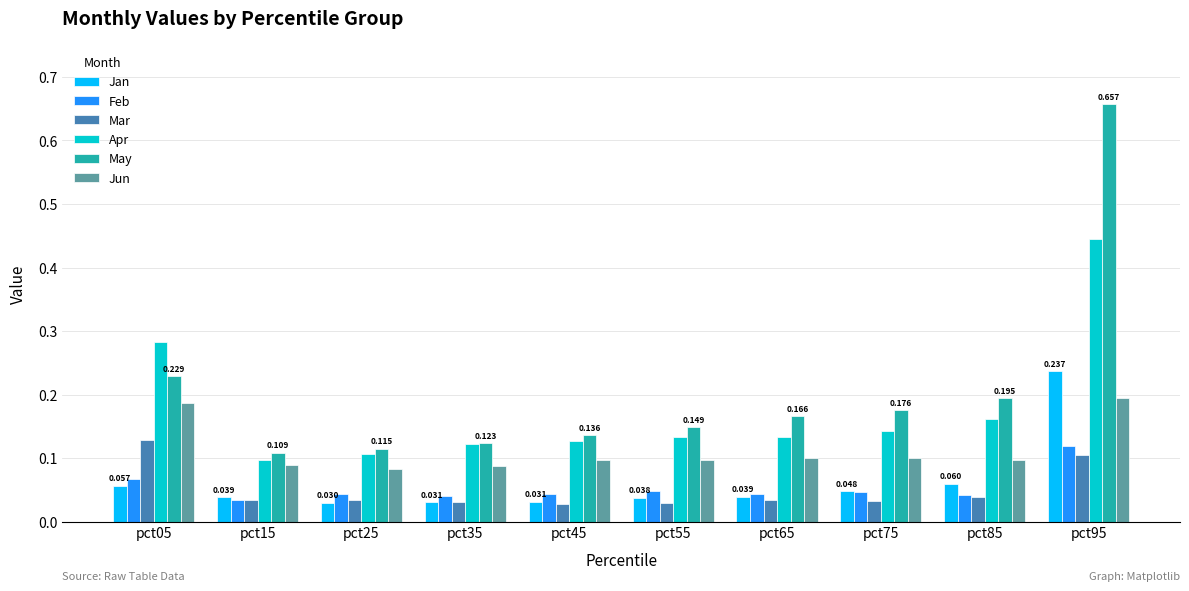

Which series has the largest total across all categories?

May